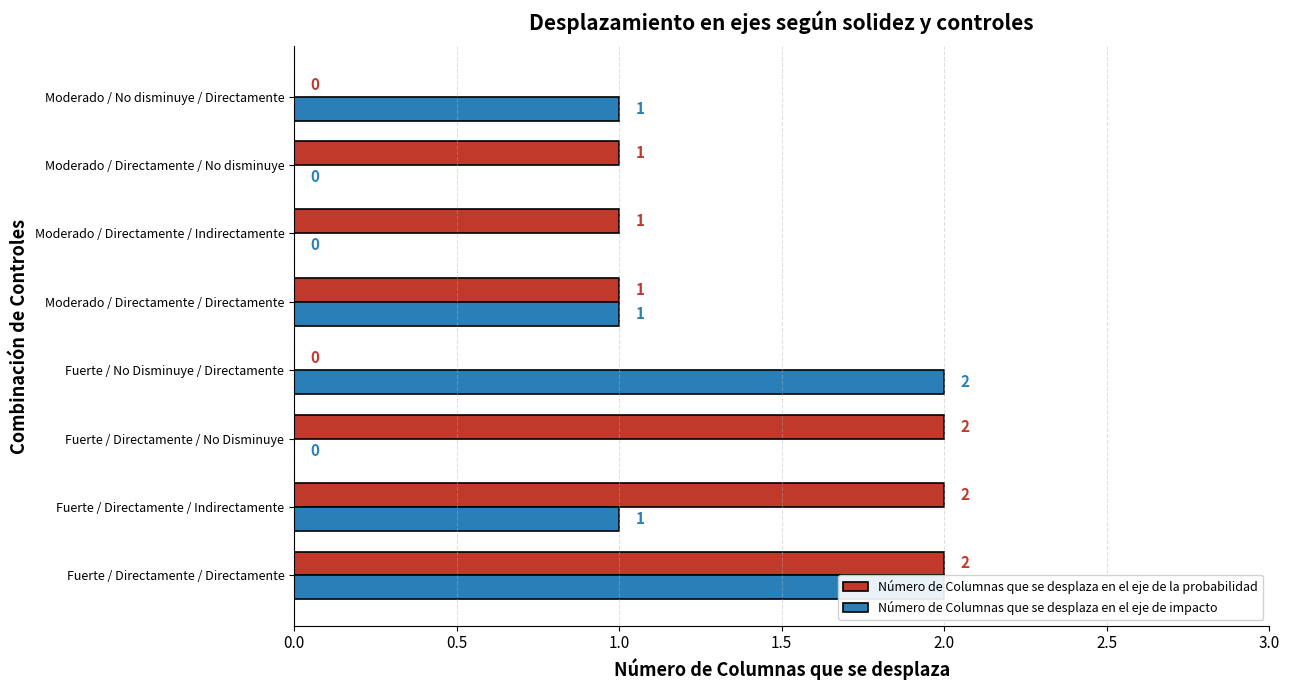

The value of Número de Columnas que se desplaza en el eje de la probabilidad at Moderado / No disminuye / Directamente is 0. True or false?

True